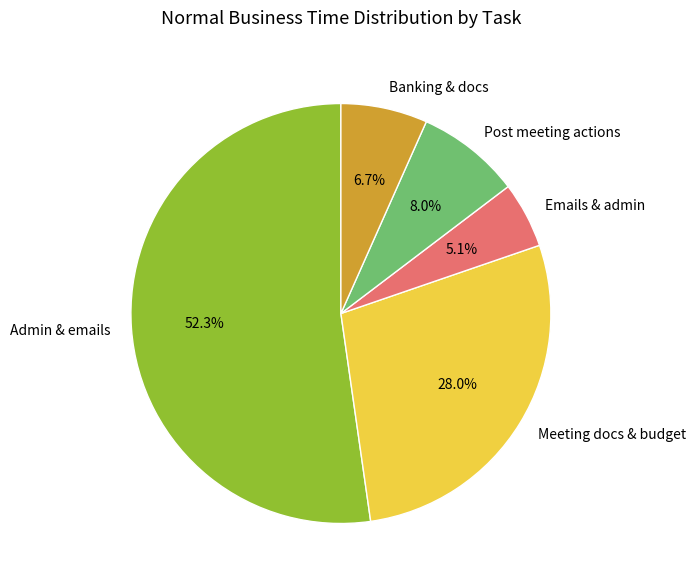

To the nearest percent, what is the difference between the largest and smallest slice percentages?

47%